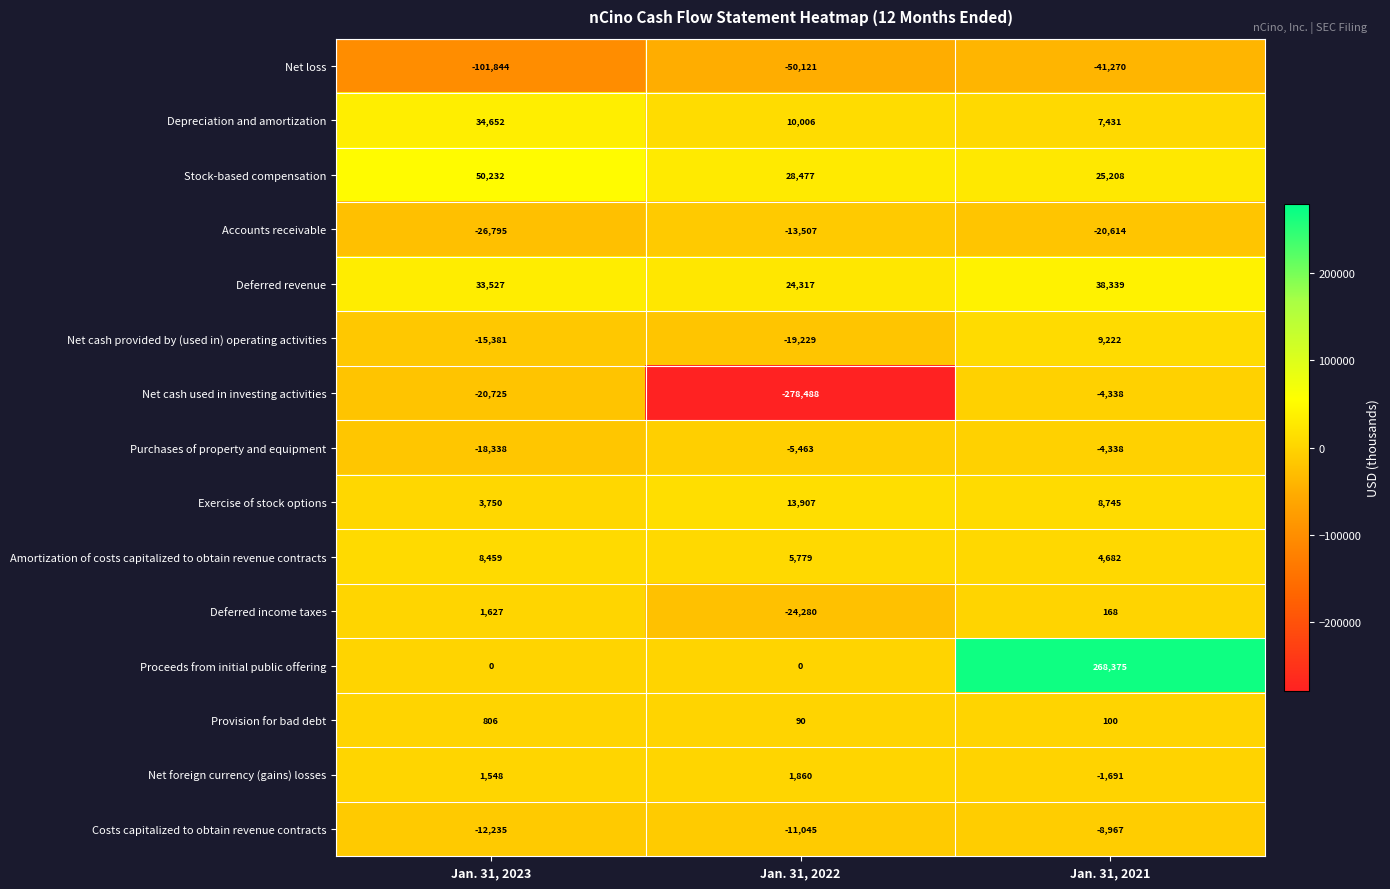

Read the Deferred revenue value at Jan. 31, 2023, to the nearest 50.

33550